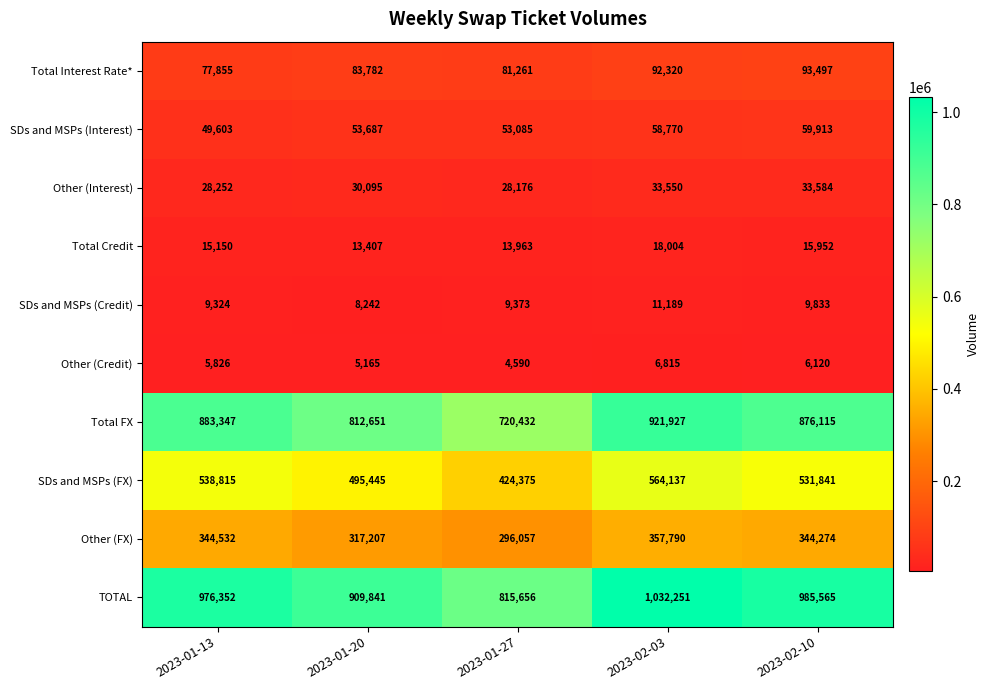

What is the smallest value displayed?

4590